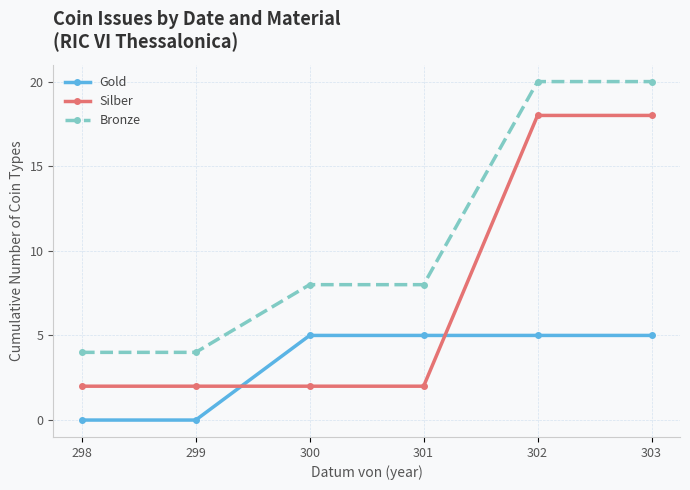

Is it true that Bronze equals 8 at 302?

False